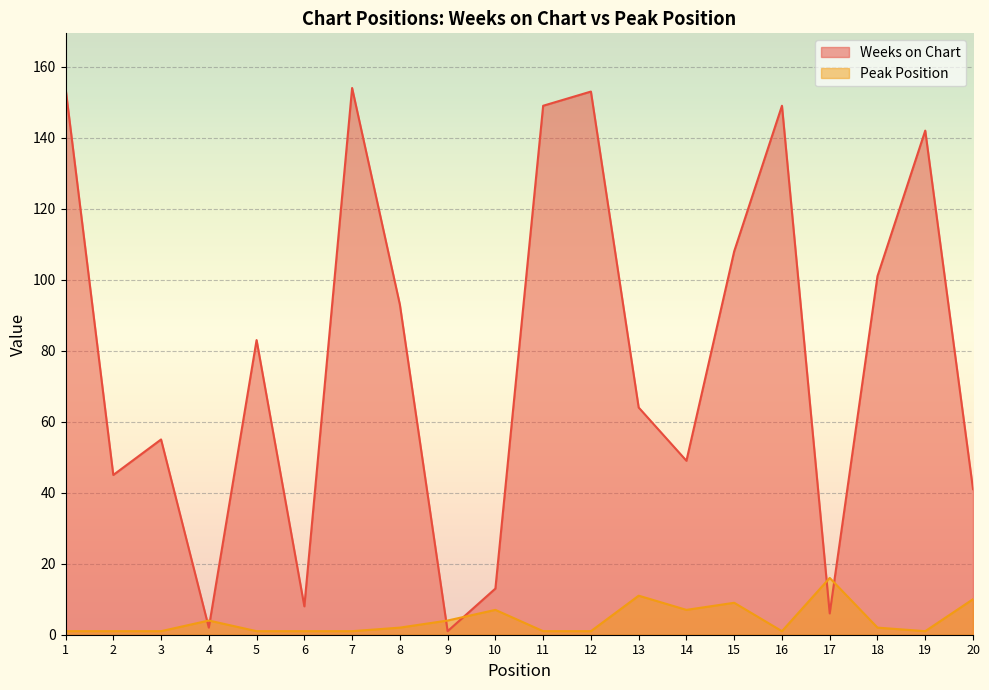

What is the total value across all series at 7?

155